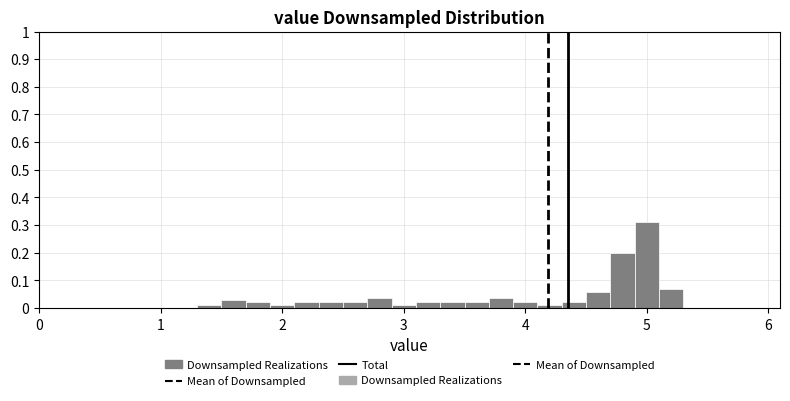

Read against the x-axis, roughly where is the centre of the tallest bar?

5.0